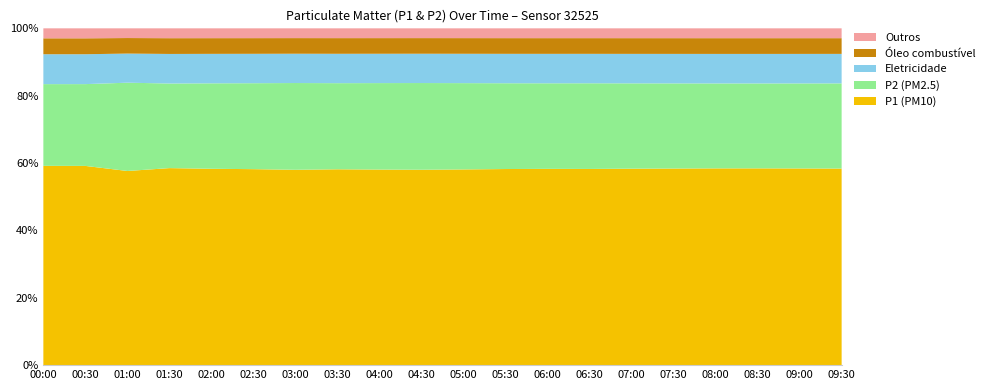

What is the total value across all series at 01:30?

100.0